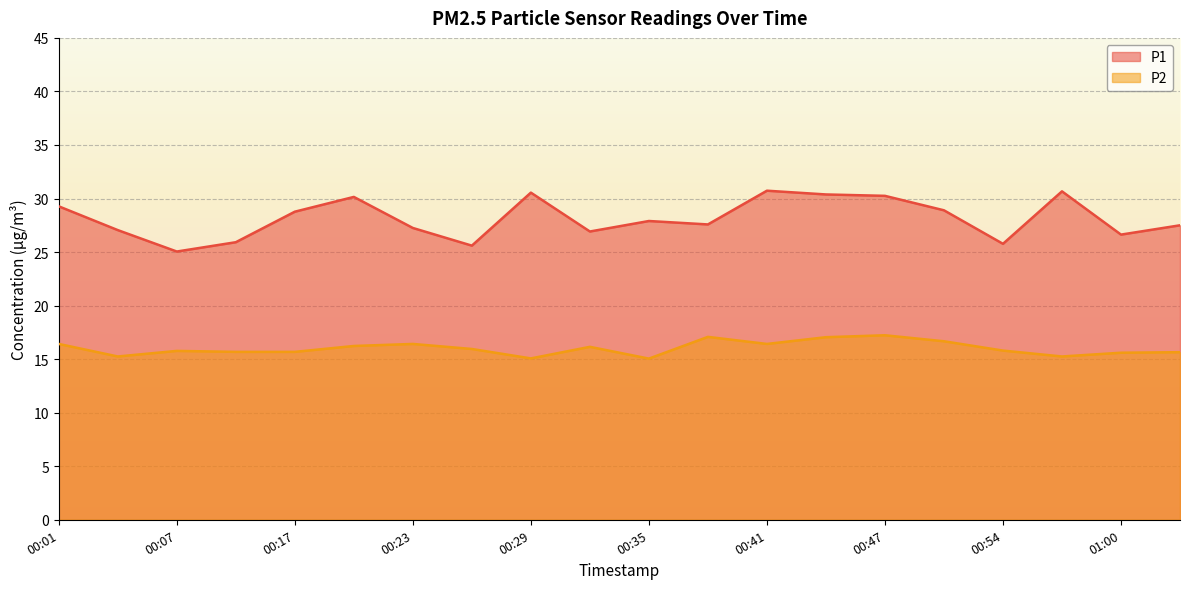

Reading left to right, extract all data points from this chart.

P1: 29.3	27.1	25.1	25.9	28.8	30.1	27.2	25.6	30.6	26.9	27.9	27.6	30.7	30.4	30.2	28.9	25.8	30.7	26.6	27.5
P2: 16.4	15.2	15.8	15.7	15.7	16.2	16.4	15.9	15.1	16.1	15.1	17.1	16.4	17.1	17.2	16.7	15.8	15.2	15.6	15.7